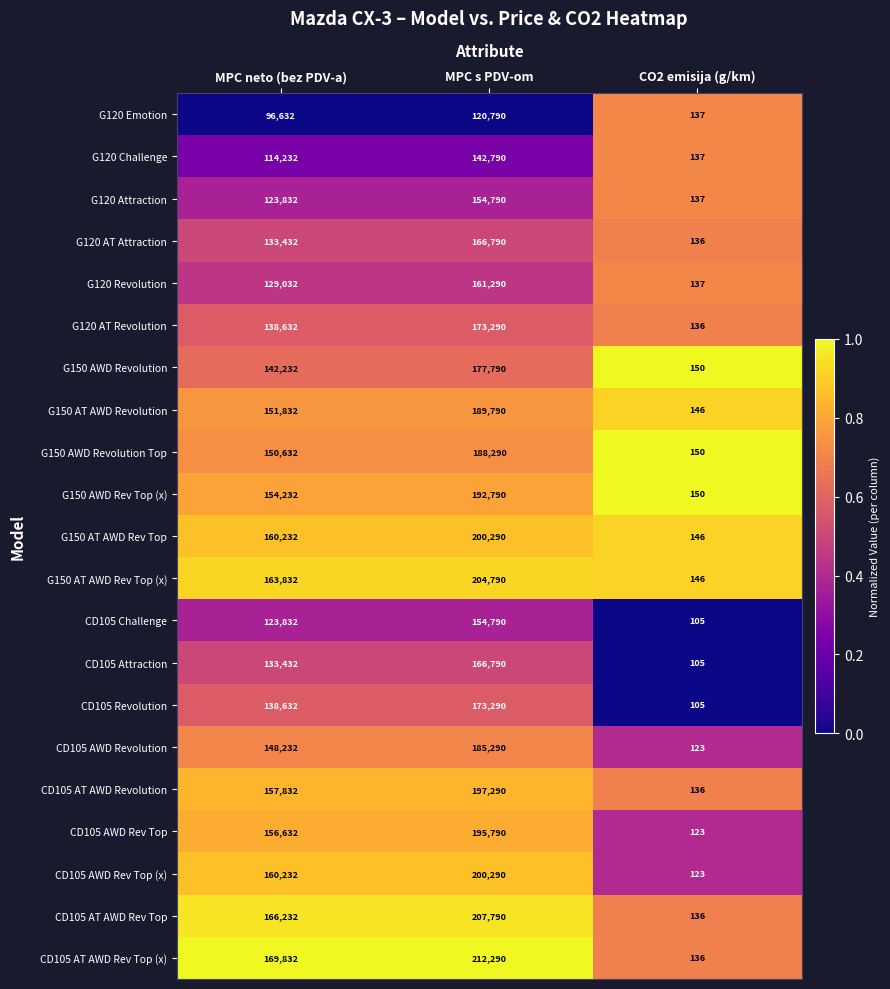

Which category has the lowest value in the G120 Attraction series?

CO2 emisija (g/km)